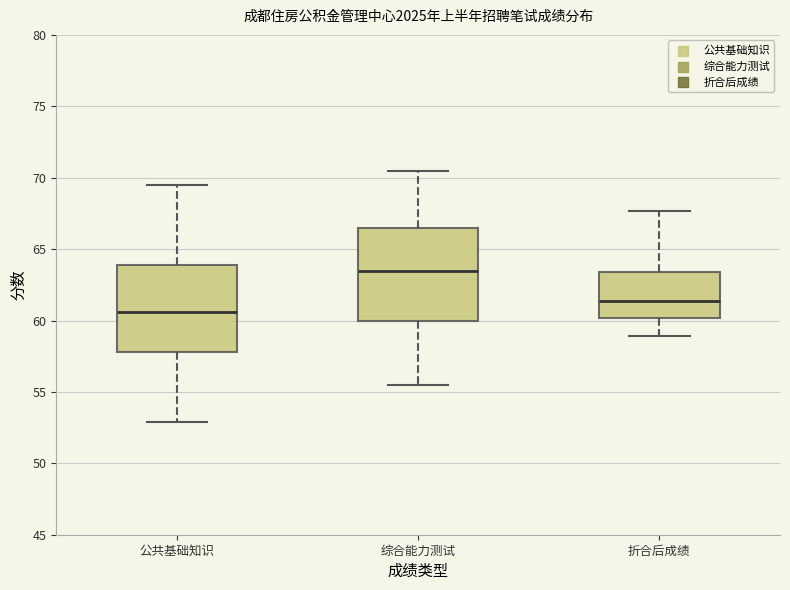

Which box has the highest median line?

综合能力测试